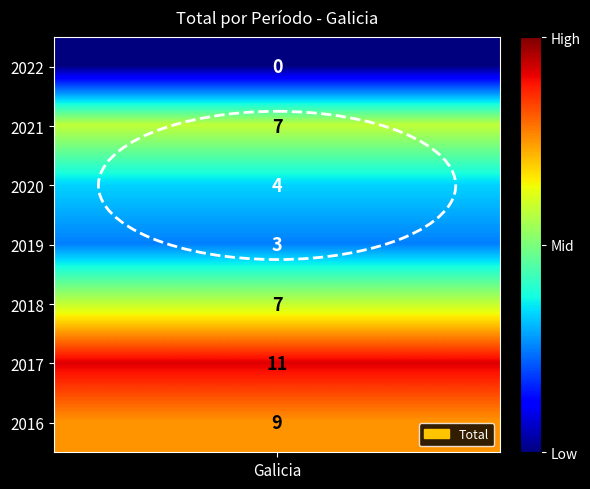

What is the change in value from 2022 to 2016?

+9